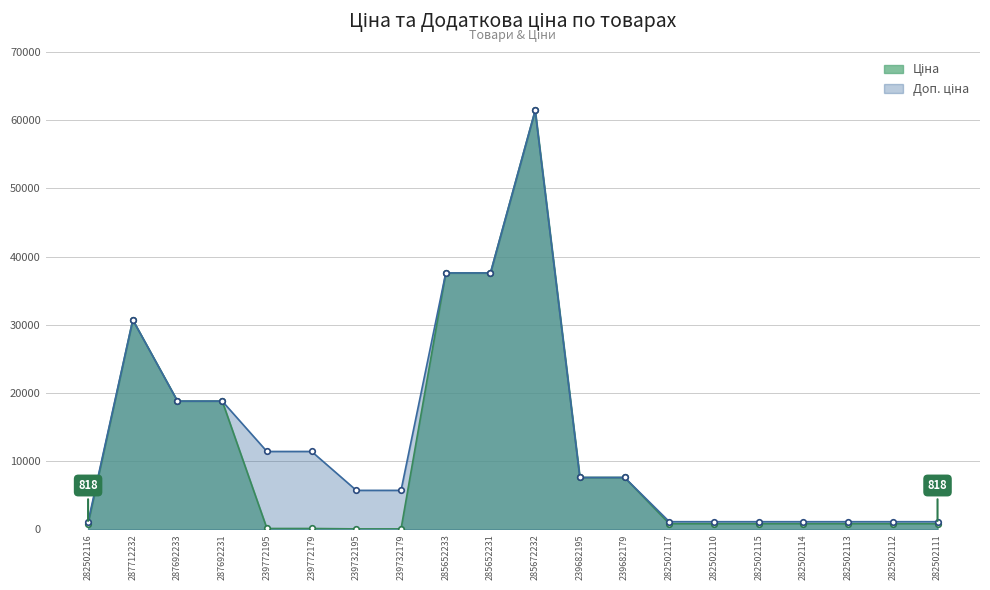

True or false: Ціна and Доп. ціна intersect in this chart.

False